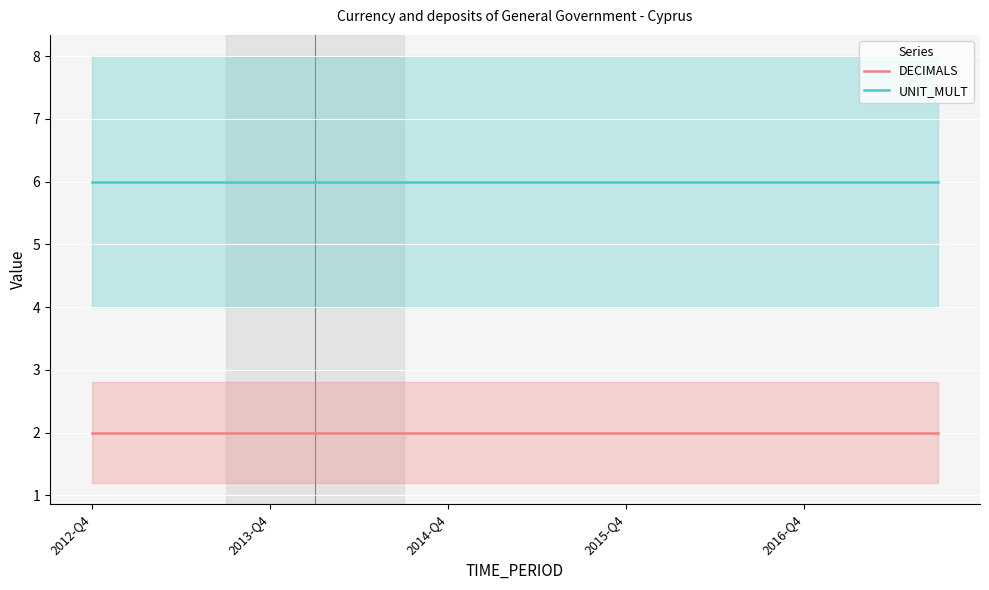

True or false: UNIT_MULT has more than 1 interior local peaks.

False